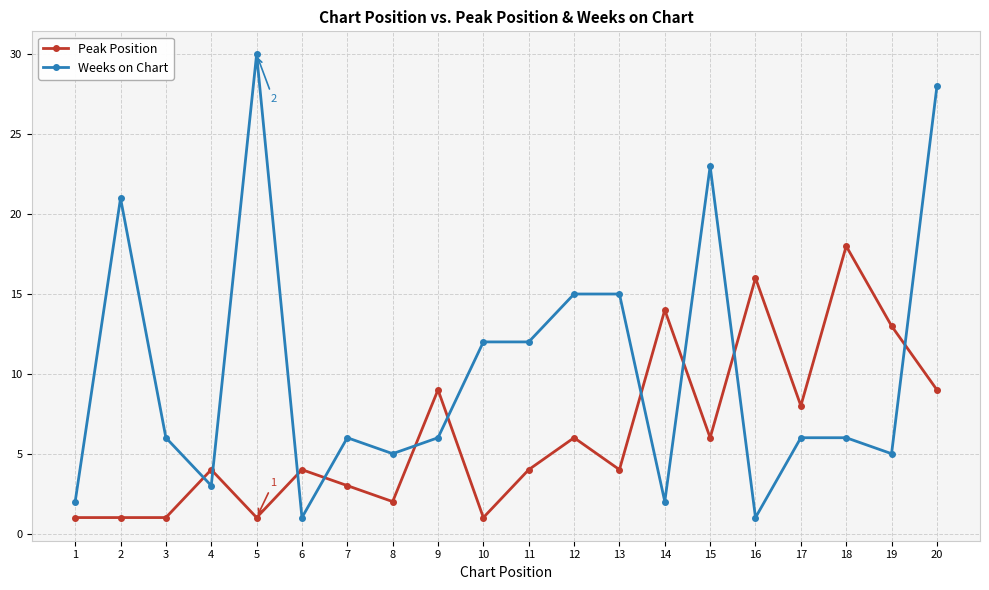

Between 4 and 16, which series saw the biggest shift?

Peak Position